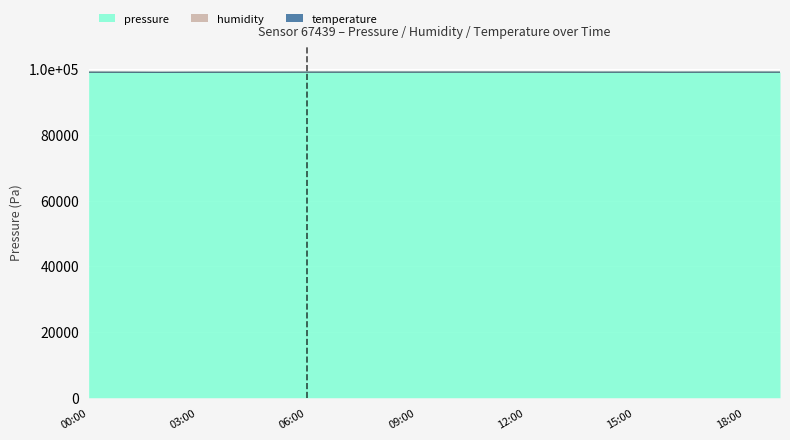

What is the total value across all series at 10:00?

99193.1